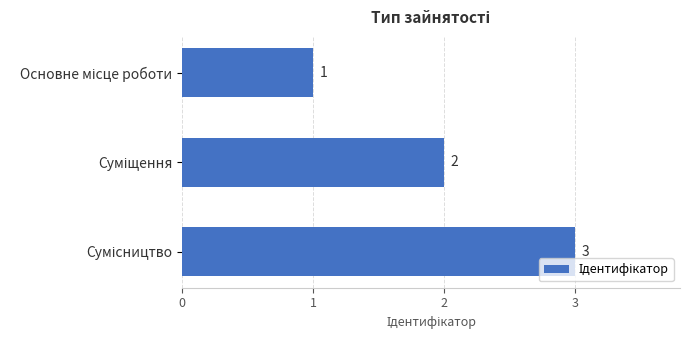

What is the sum of all values?

6